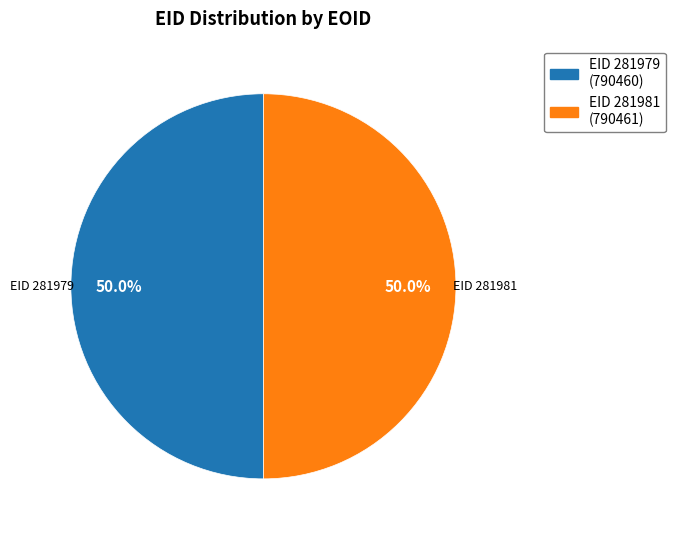

Count the number of slices in the pie.

2